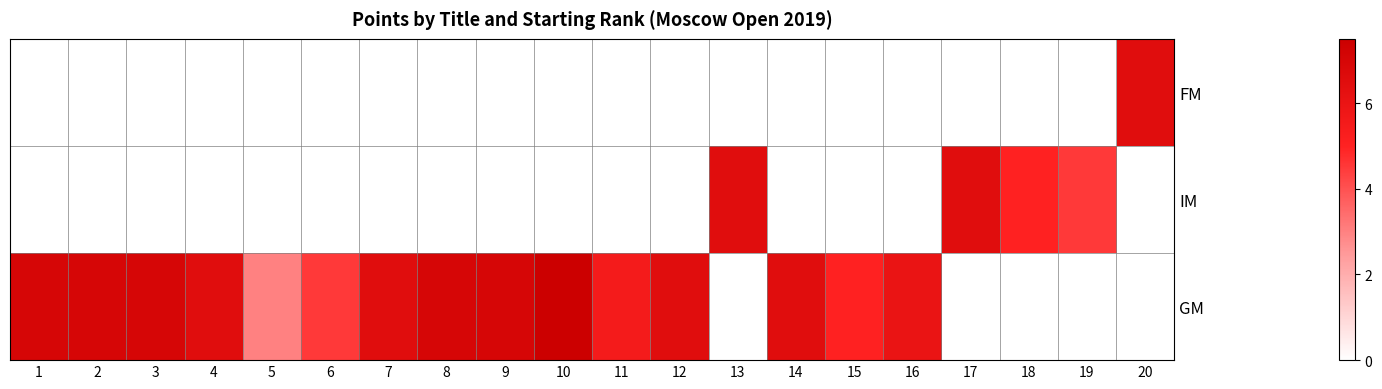

At how many categories does at least one series exceed 1?

20